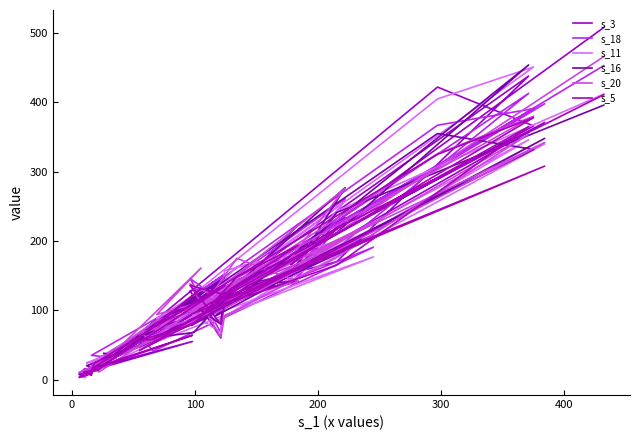

What is the smallest value displayed?

3